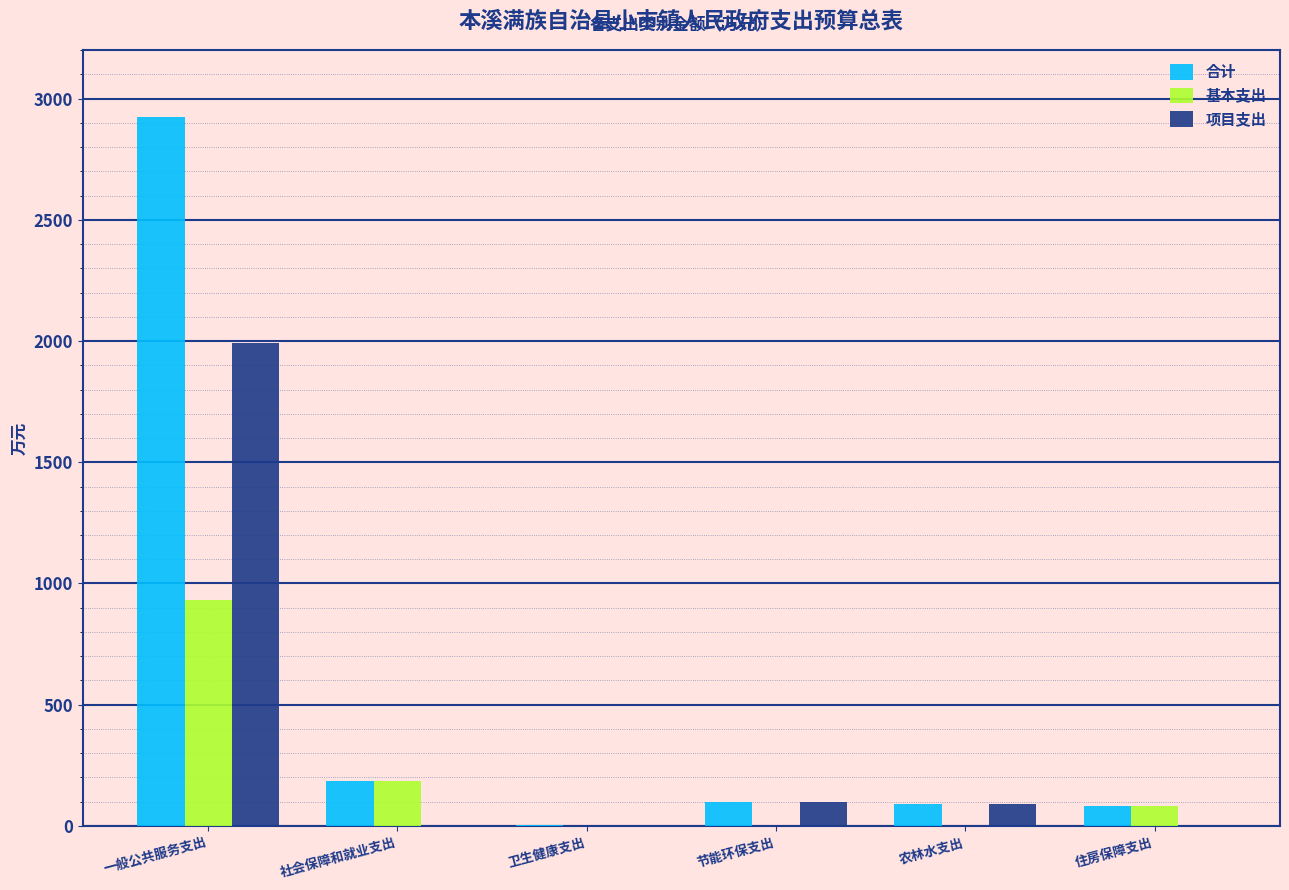

At which label is 合计 closest to 1463?

社会保障和就业支出